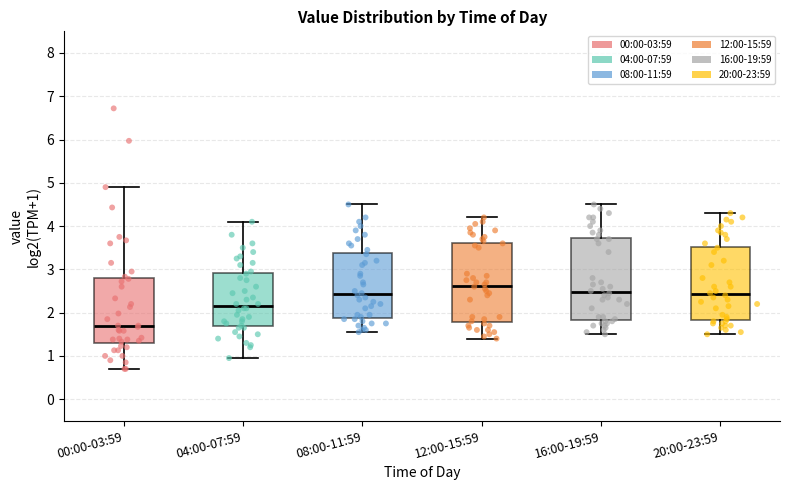

Where does the median line of the box for 00:00-03:59 sit on the y-axis? The values are not printed on the chart, so give them approximately, as read against the axis.

1.7